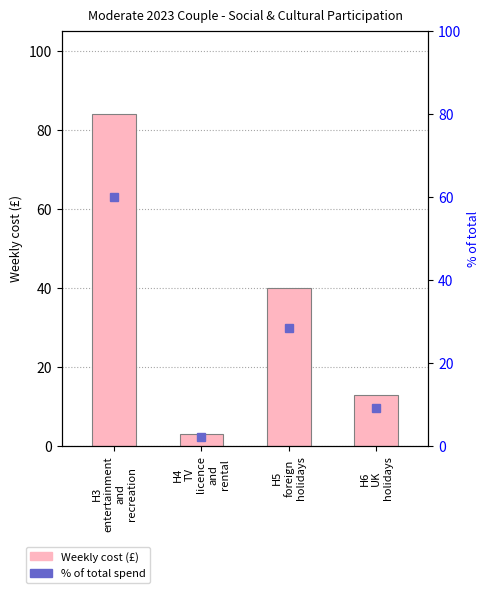

The chart shows a value of 27.7 at H5
foreign
holidays. True or false?

False